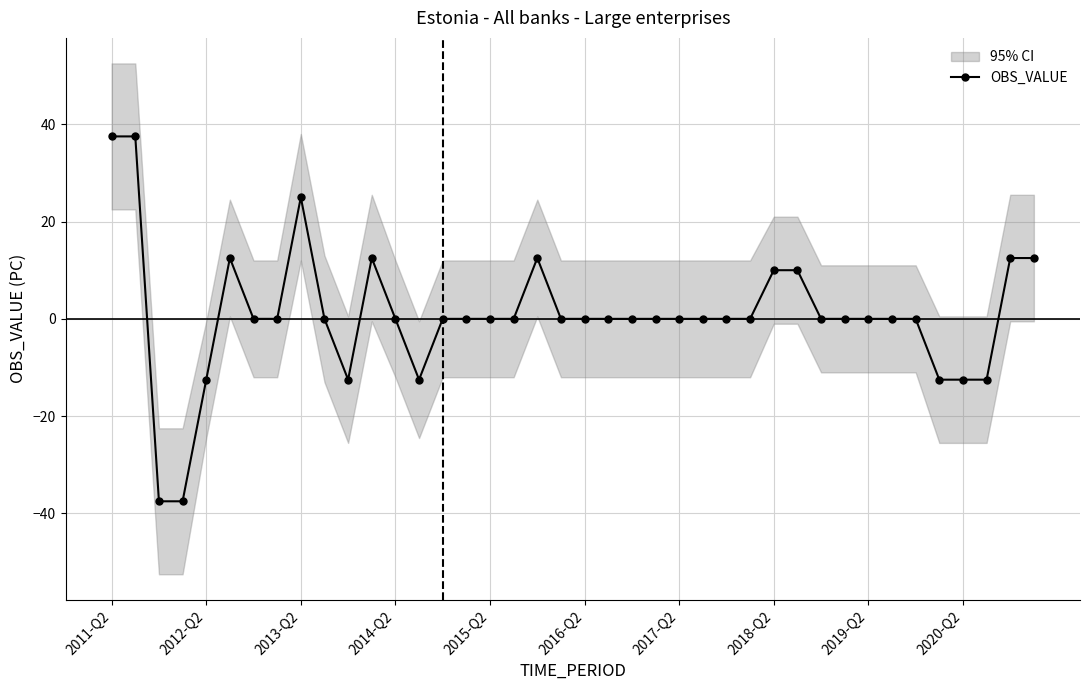

What is the sum of the values at 14 and 37?

-12.5